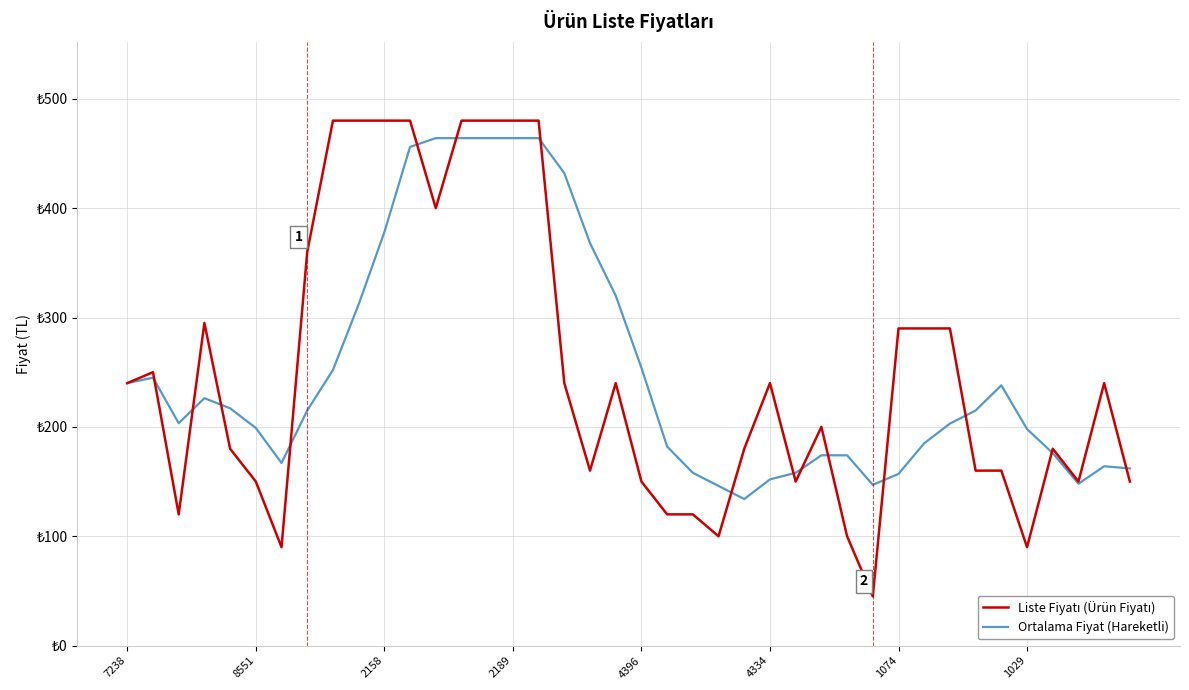

Is this an area chart (filled region under the line)?

No